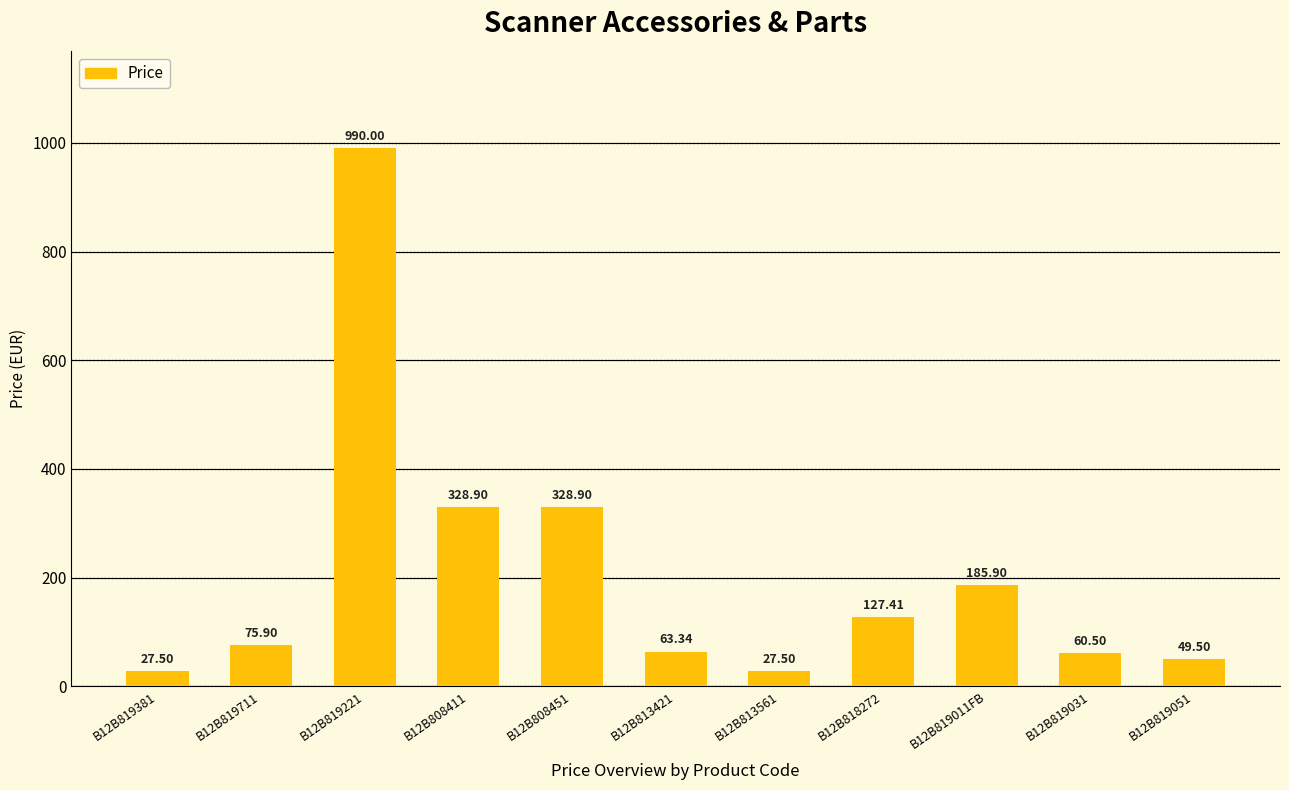

How many values are below 75?

5